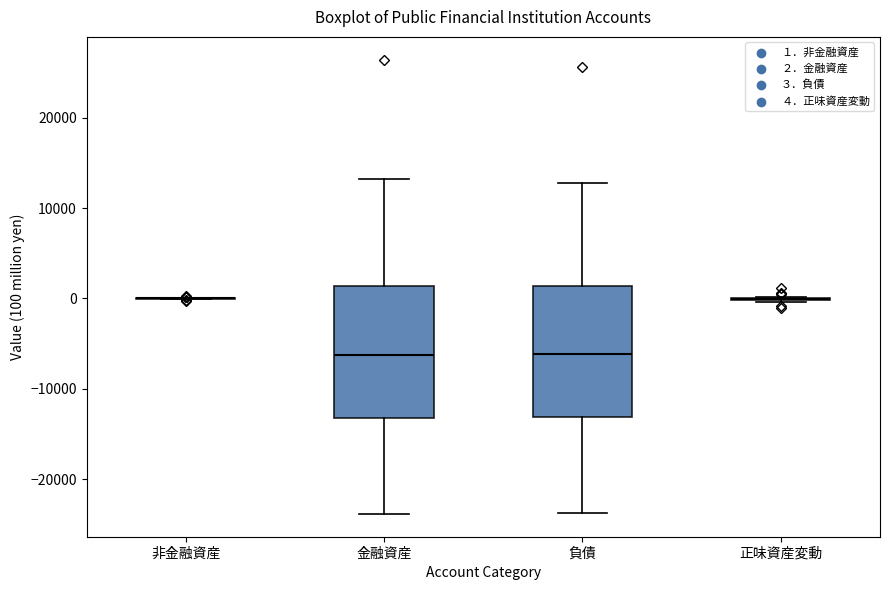

Reading left to right, read every box against the y-axis: the position of its median line, the range the box covers, and the ends of its whiskers. The values are not printed on the chart, so give them approximately, as read against the axis.

非金融資産: box collapsed to a line at 0, whiskers 0 to 0
金融資産: median -6000, box -13000 to 1000, whiskers -24000 to 13000
負債: median -6000, box -13000 to 1000, whiskers -24000 to 13000
正味資産変動: box collapsed to a line at 0, whiskers 0 to 0